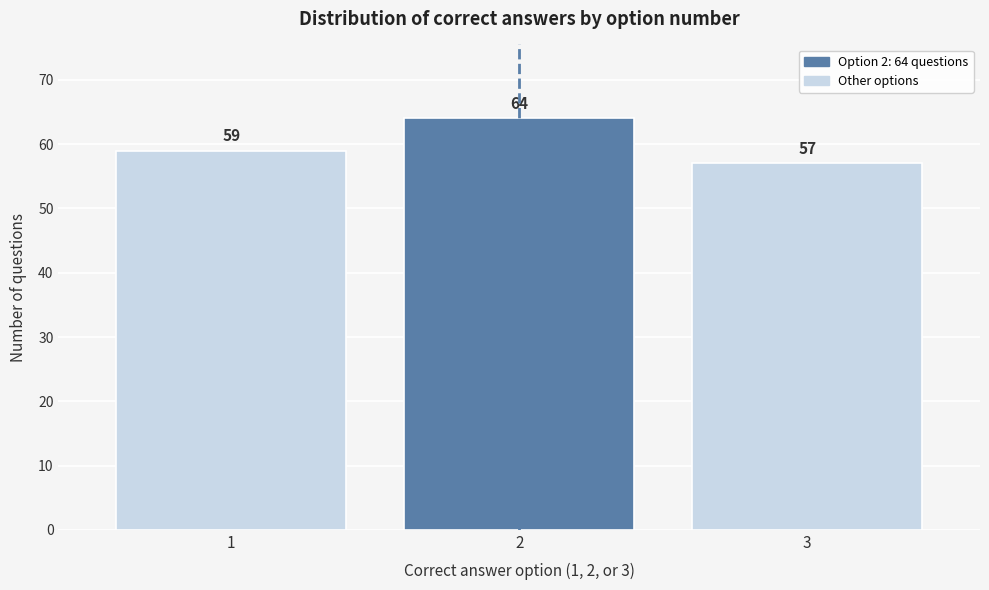

Reading left to right, what are all the values shown in this chart?

59	64	57